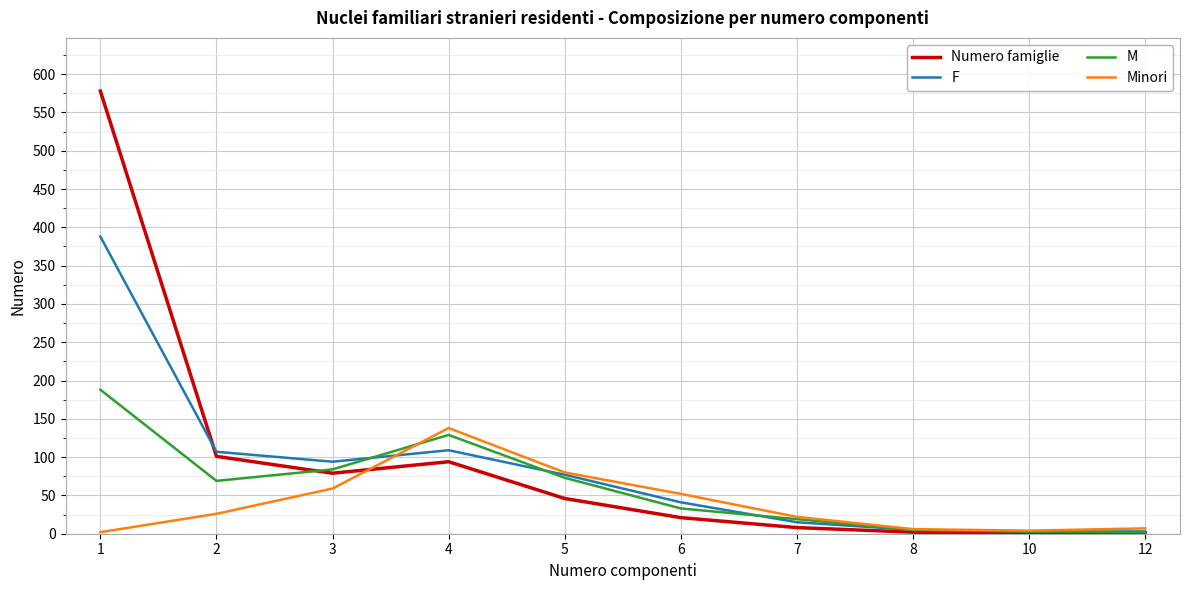

Rank the series at 4 from lowest to highest value.

Numero famiglie, F, M, Minori